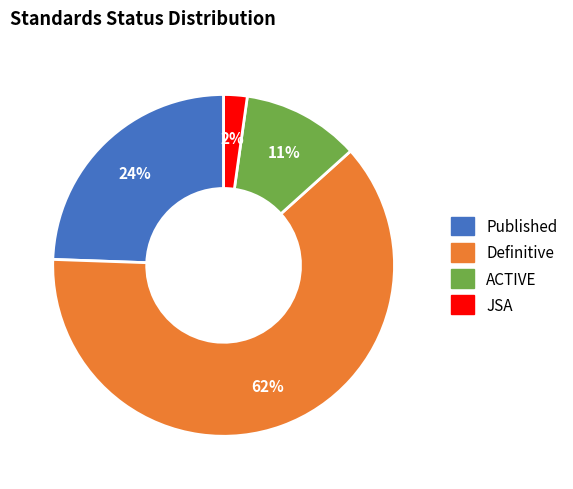

What is the smallest slice in the pie chart?

JSA